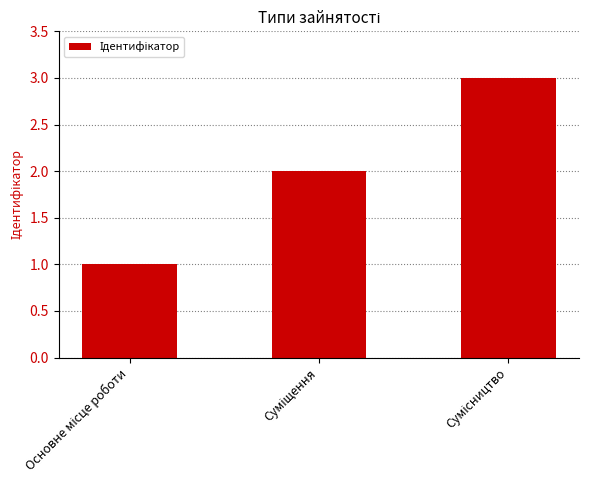

What is the sum of all values?

6